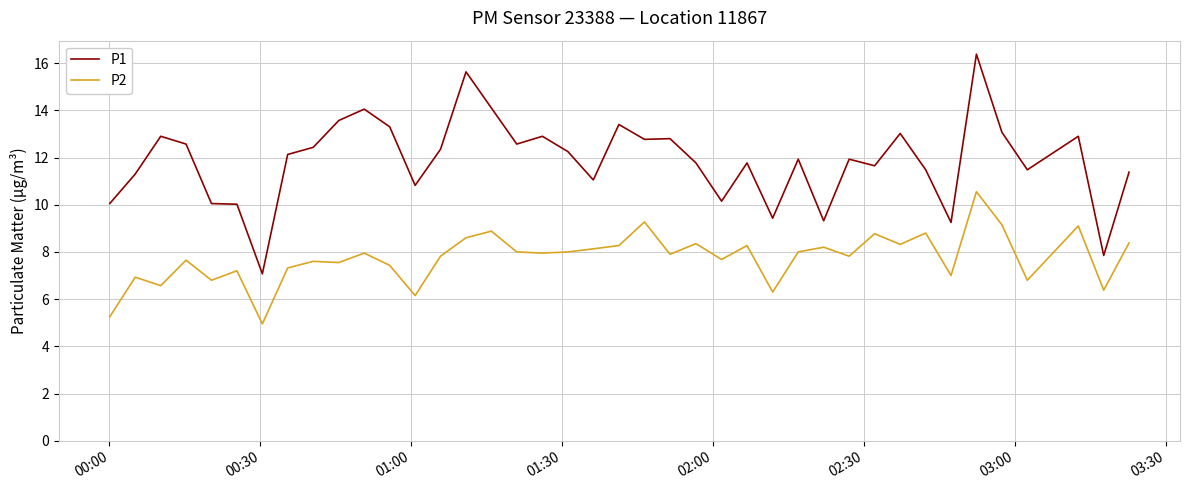

True or false: P2 and P1 cross at least once.

False